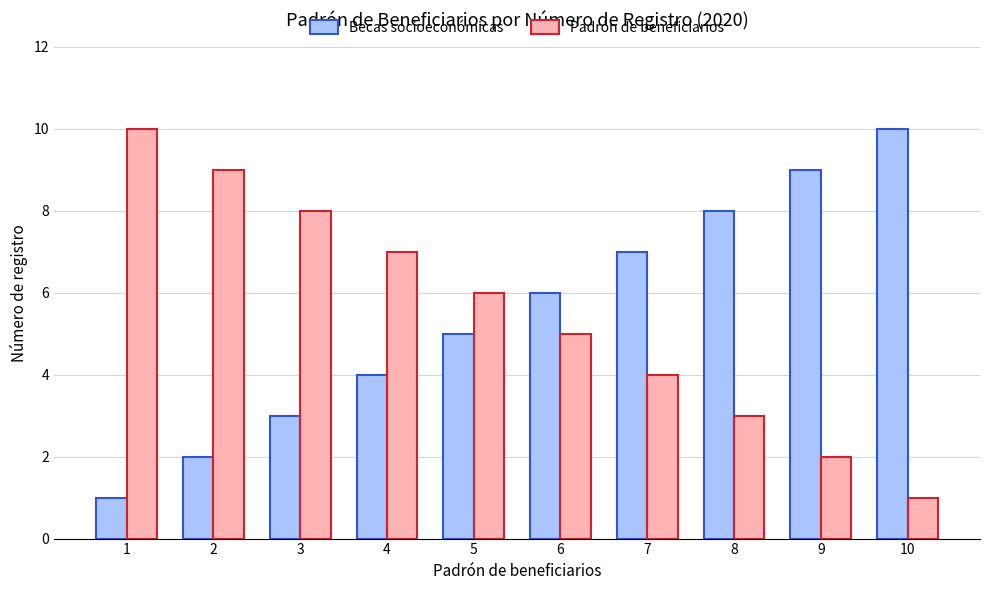

Rank the series at 1 from highest to lowest value.

Padrón de beneficiarios, Becas socioeconómicas